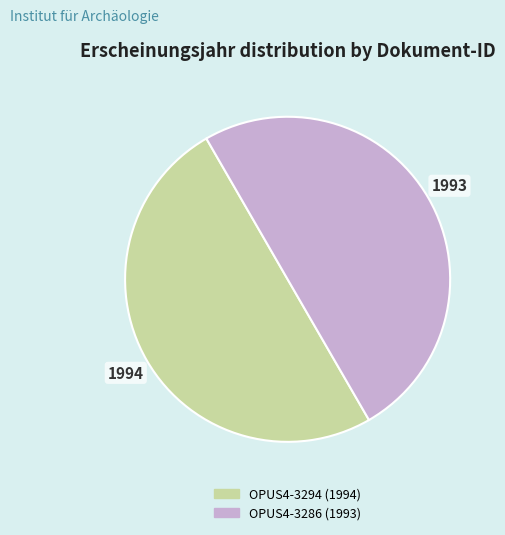

Count the number of slices in the pie.

2